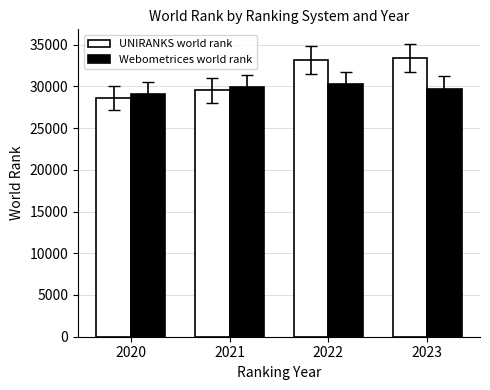

What is the spread (max minus min) of values at 2022?

2949